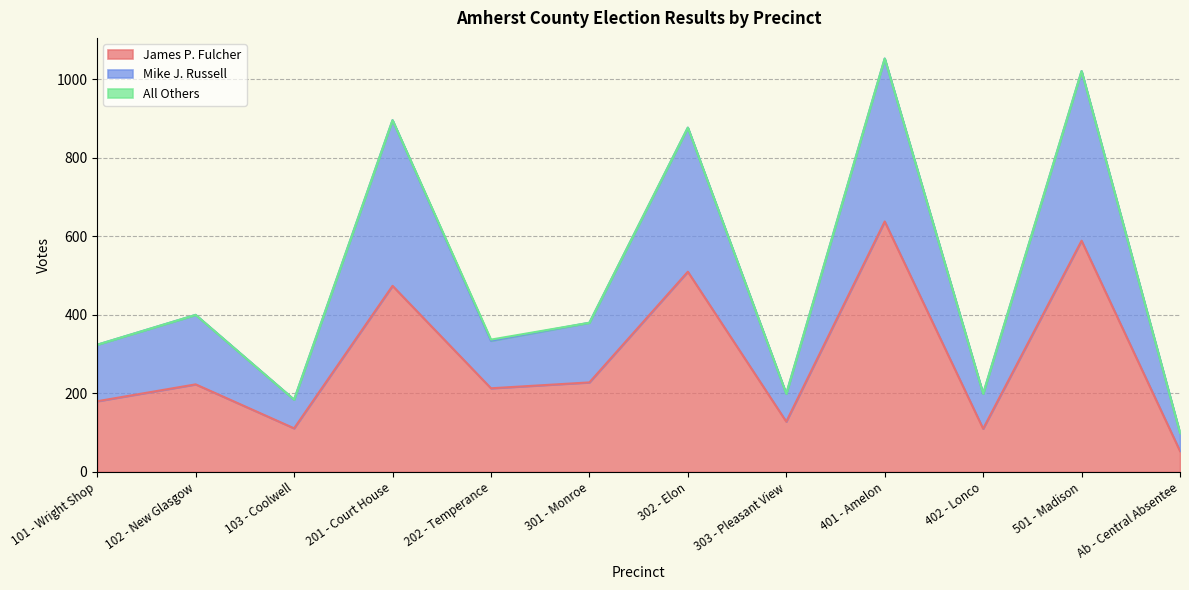

What is the minimum value for James P. Fulcher?

53